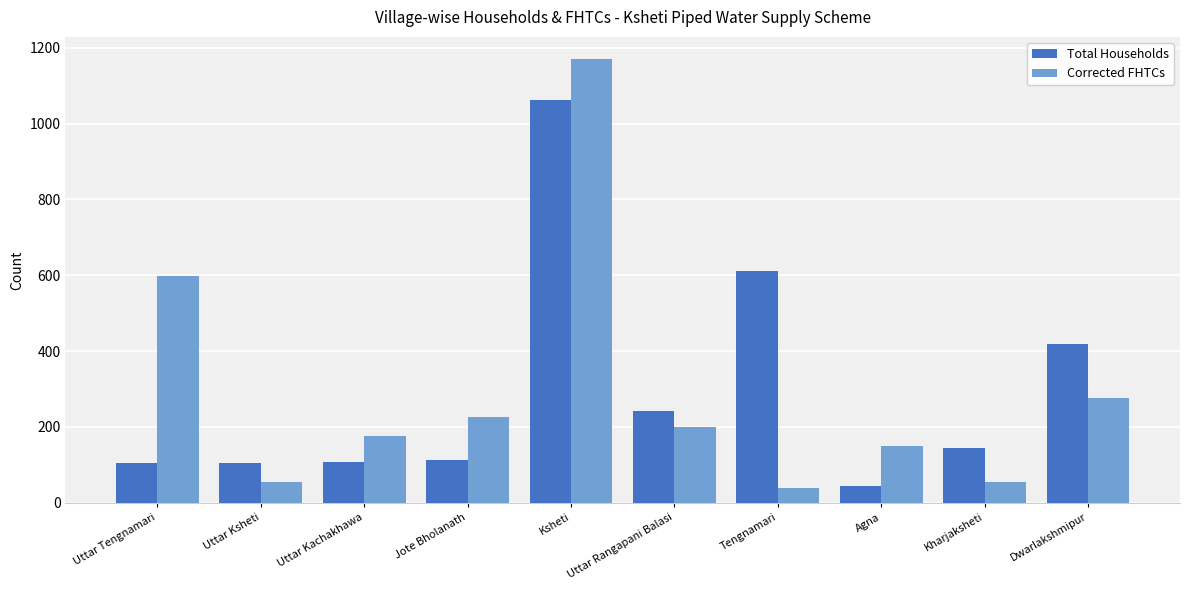

How many bars are there in total?

20